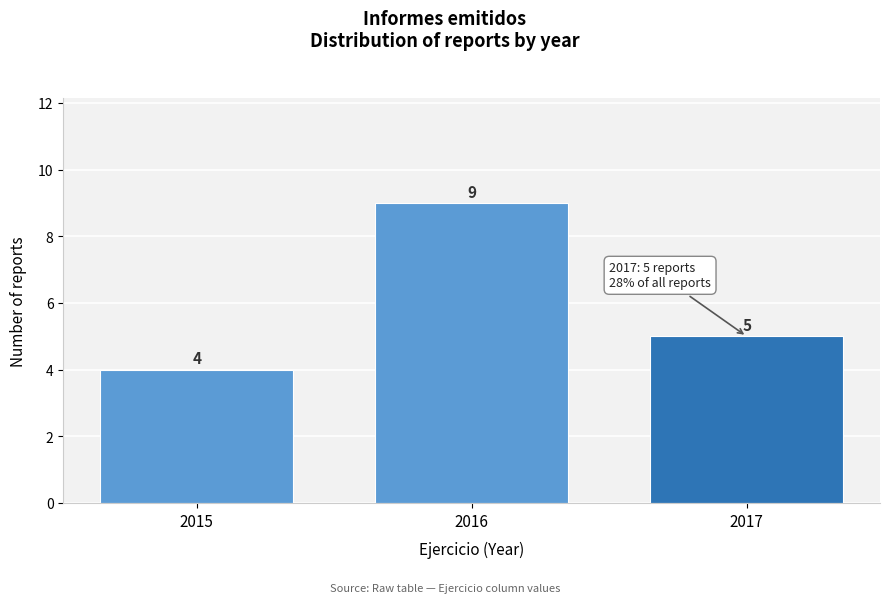

Reading left to right, list all the values displayed in this chart.

4	9	5